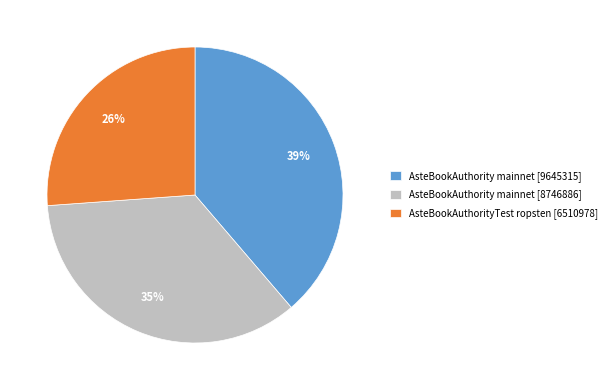

Do AsteBookAuthorityTest ropsten [6510978] and AsteBookAuthority mainnet [8746886] together represent more than half of the pie?

Yes